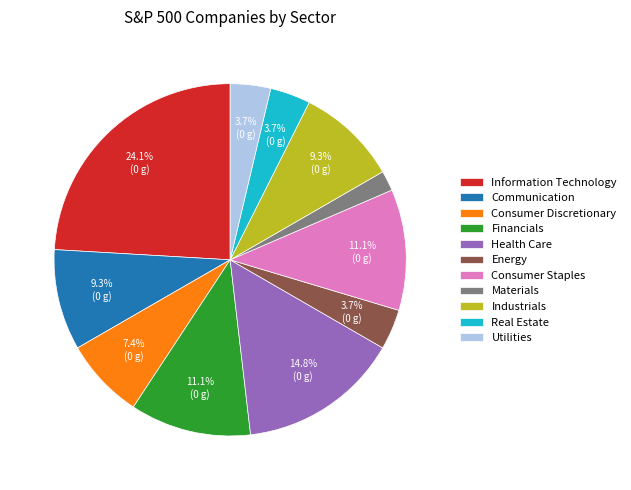

Is the sum of Industrials and Consumer Staples greater than half?

No